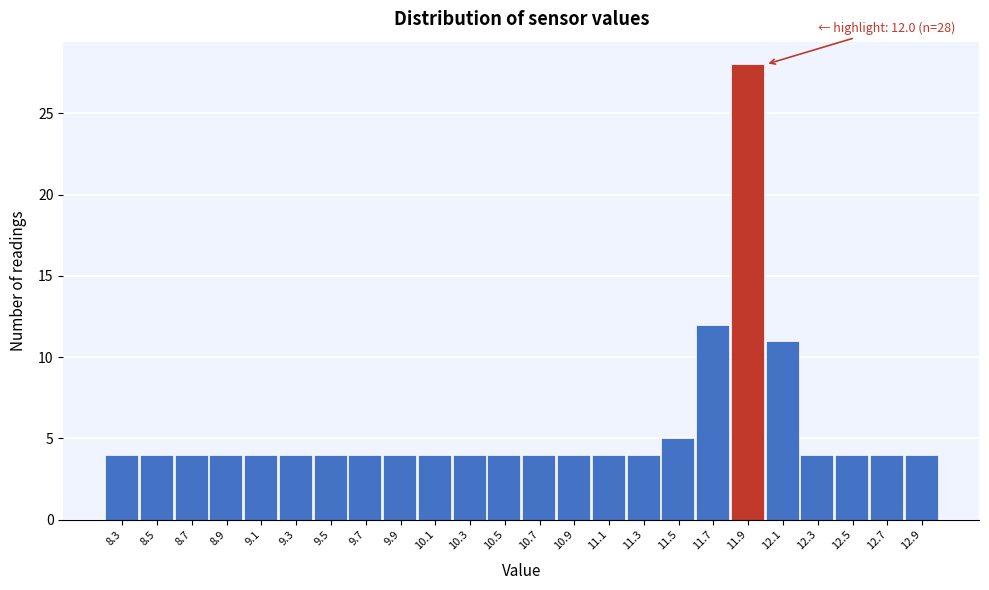

Reading left to right, extract all data points from this chart.

8.3=4	8.5=4	8.7=4	8.9=4	9.1=4	9.3=4	9.5=4	9.7=4	9.9=4	10.1=4	10.3=4	10.5=4	10.7=4	10.9=4	11.1=4	11.3=4	11.5=5	11.7=12	11.9=28	12.1=11	12.3=4	12.5=4	12.7=4	12.9=4